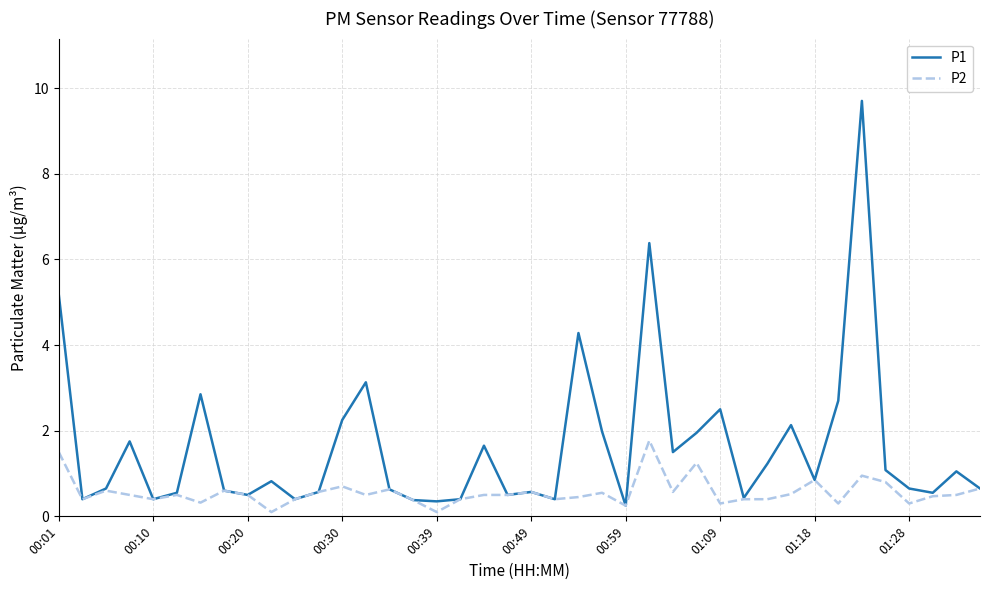

Which series has the widest spread of values?

P1